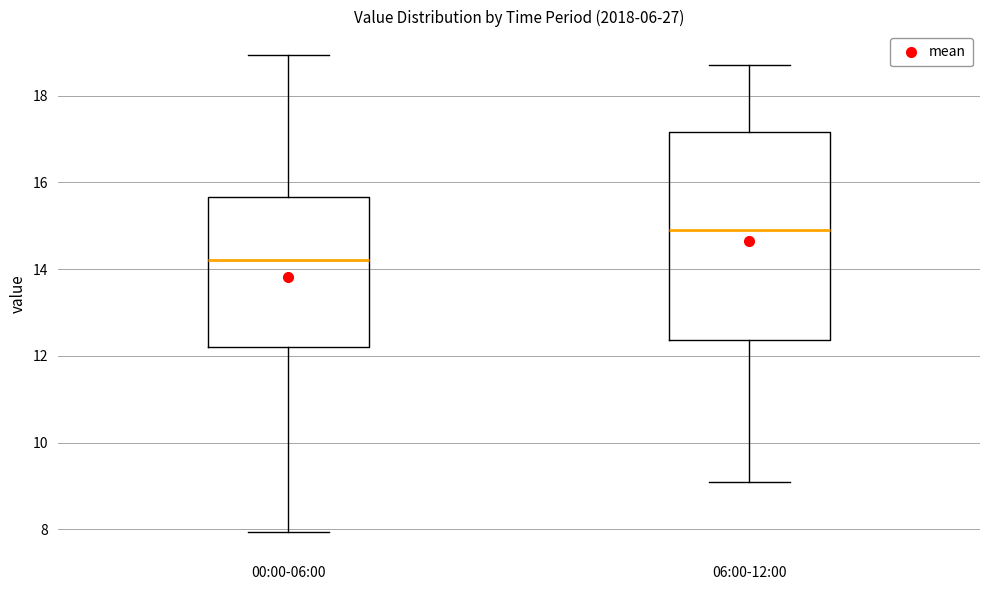

Reading left to right, transcribe this box plot: for each box, give where its median line is, the range the box spans, and where its two whiskers end, as read against the y-axis. The values are not printed on the chart, so give them approximately, as read against the axis.

00:00-06:00: median 14.2, box 12.2 to 15.6, whiskers 8.0 to 19.0
06:00-12:00: median 15.0, box 12.4 to 17.2, whiskers 9.2 to 18.8